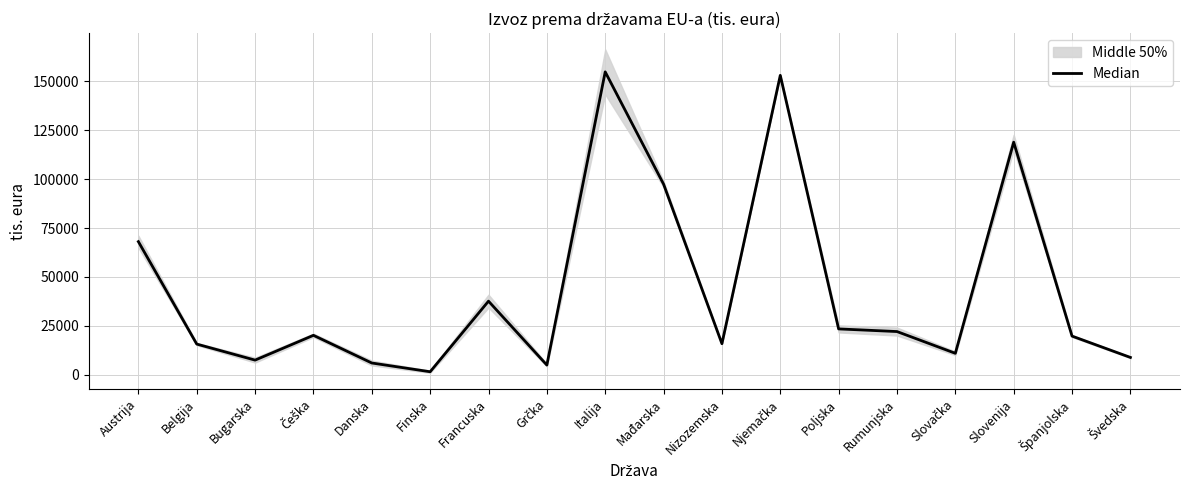

Rank the categories by value from lowest to highest.

Finska, Grčka, Danska, Bugarska, Švedska, Slovačka, Belgija, Nizozemska, Španjolska, Češka, Rumunjska, Poljska, Francuska, Austrija, Mađarska, Slovenija, Njemačka, Italija